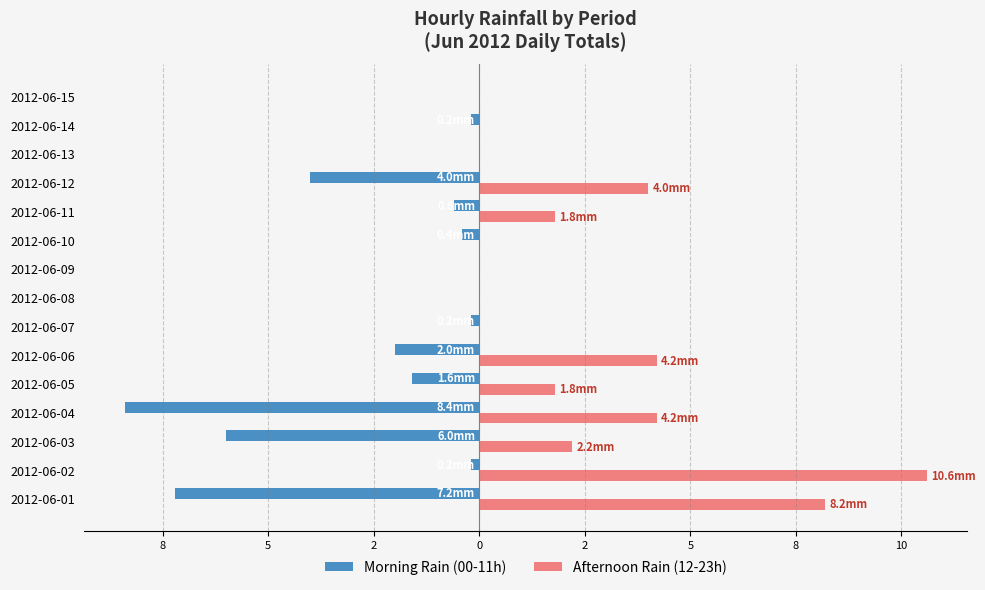

What are all the series names shown in the legend?

Morning Rain (00-11h), Afternoon Rain (12-23h)